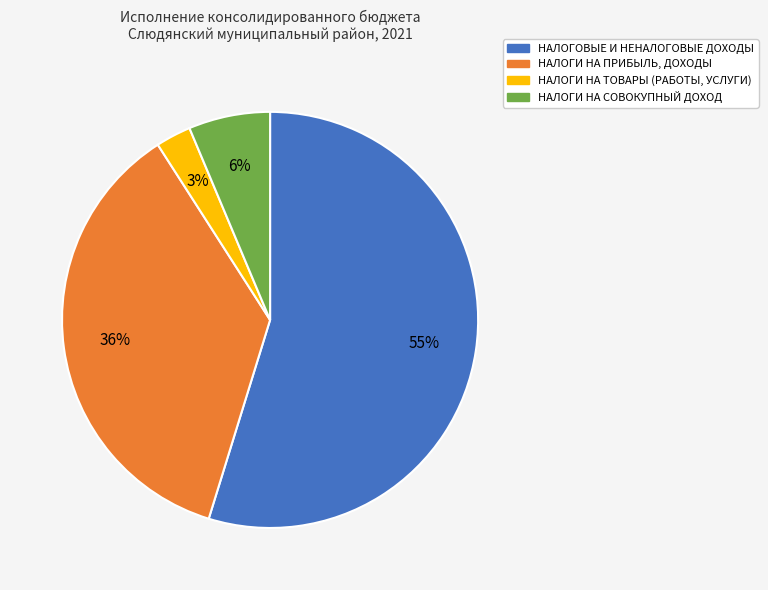

Count the number of slices in the pie.

4